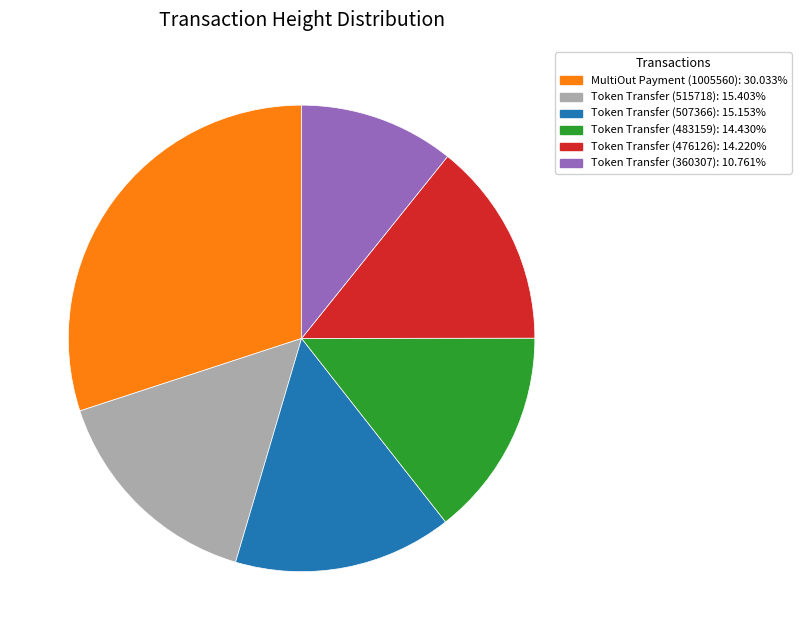

Is there any slice that represents more than half of the pie?

No